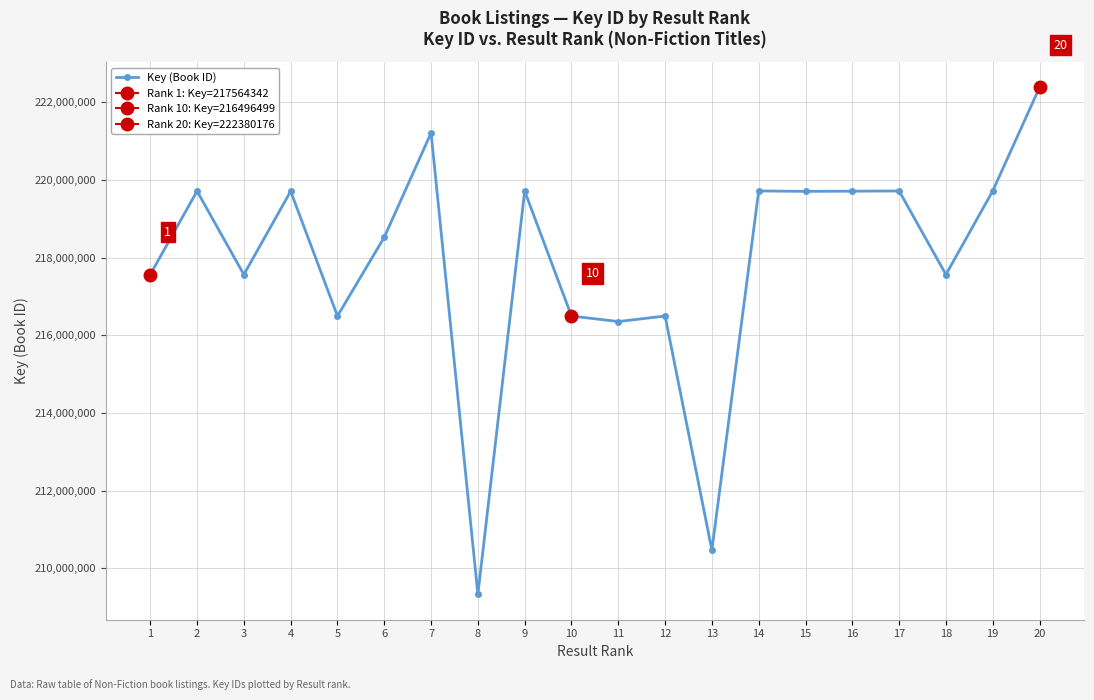

What is the ratio of the value at 8 to the value at 20?

0.9